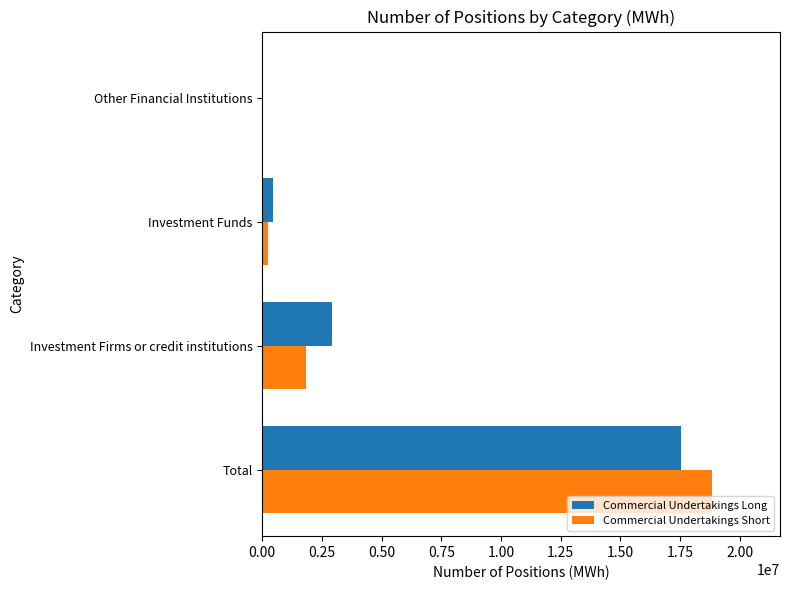

At which label does Commercial Undertakings Short reach its peak?

Total